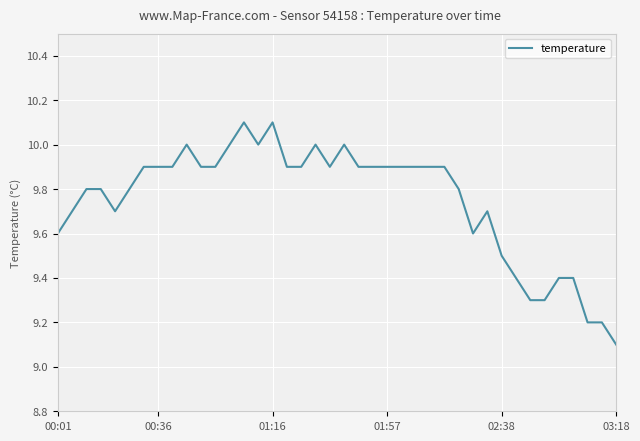

What is the minimum value shown in the chart?

9.1